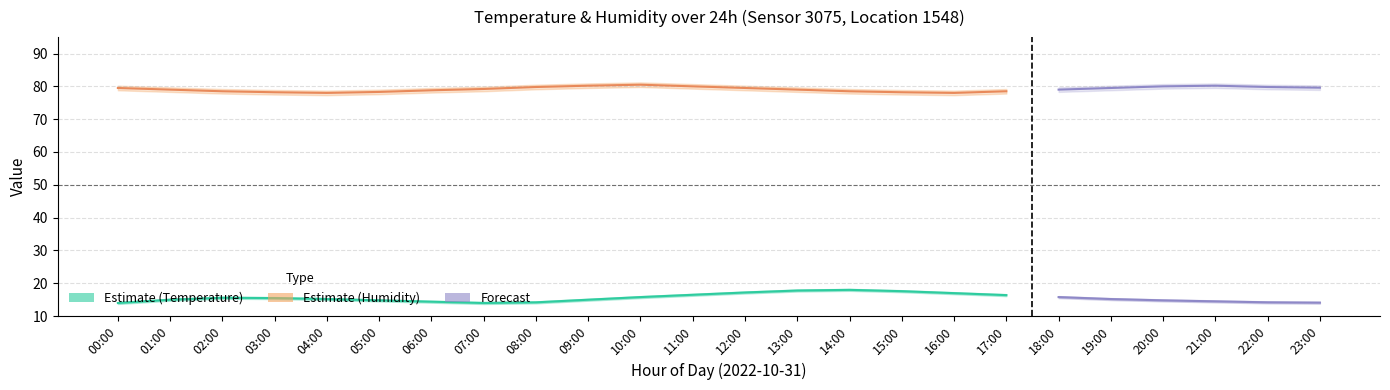

At which category is the sum across all series the highest?

13:00